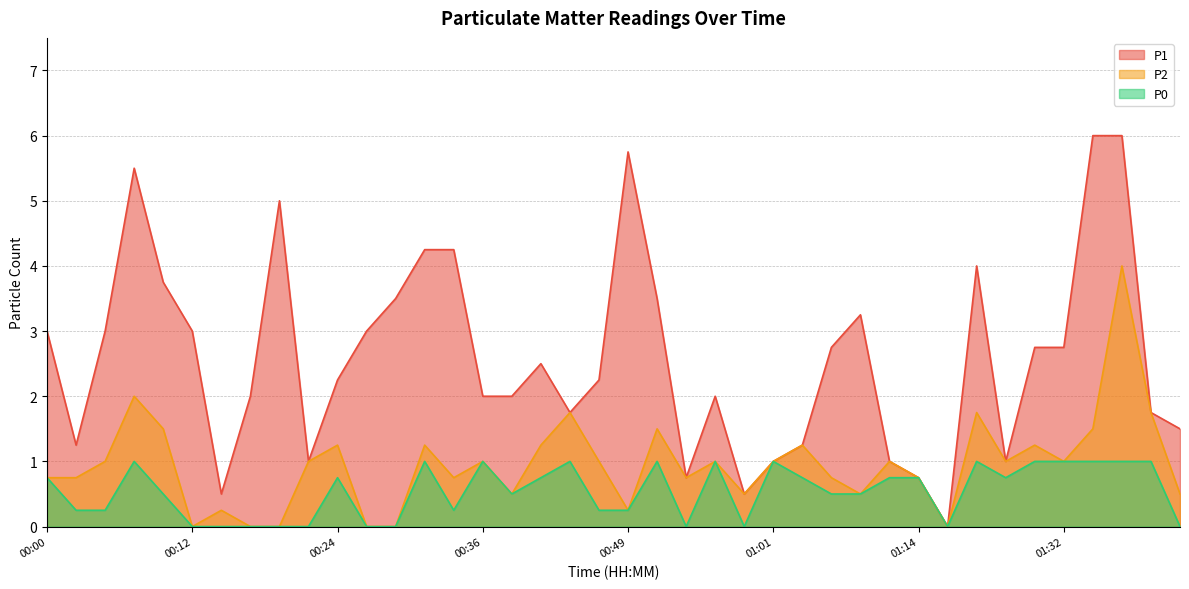

Reading left to right, transcribe all the data shown in this chart.

P1: 00:00=3.0	00:02=1.2	00:05=3.0	00:07=5.5	00:09=3.8	00:12=3.0	00:14=0.5	00:17=2.0	00:19=5.0	00:22=1.0	00:24=2.2	00:27=3.0	00:29=3.5	00:32=4.2	00:34=4.2	00:36=2.0	00:39=2.0	00:41=2.5	00:44=1.8	00:46=2.2	00:49=5.8	00:51=3.5	00:53=0.8	00:56=2.0	00:58=0.5	01:01=1.0	01:03=1.2	01:06=2.8	01:08=3.2	01:11=1.0	01:14=0.8	01:16=0.0	01:19=4.0	01:21=1.0	01:29=2.8	01:32=2.8	01:34=6.0	01:37=6.0	01:39=1.8	01:41=1.5
P2: 00:00=0.8	00:02=0.8	00:05=1.0	00:07=2.0	00:09=1.5	00:12=0.0	00:14=0.2	00:17=0.0	00:19=0.0	00:22=1.0	00:24=1.2	00:27=0.0	00:29=0.0	00:32=1.2	00:34=0.8	00:36=1.0	00:39=0.5	00:41=1.2	00:44=1.8	00:46=1.0	00:49=0.2	00:51=1.5	00:53=0.8	00:56=1.0	00:58=0.5	01:01=1.0	01:03=1.2	01:06=0.8	01:08=0.5	01:11=1.0	01:14=0.8	01:16=0.0	01:19=1.8	01:21=1.0	01:29=1.2	01:32=1.0	01:34=1.5	01:37=4.0	01:39=1.8	01:41=0.5
P0: 00:00=0.8	00:02=0.2	00:05=0.2	00:07=1.0	00:09=0.5	00:12=0.0	00:14=0.0	00:17=0.0	00:19=0.0	00:22=0.0	00:24=0.8	00:27=0.0	00:29=0.0	00:32=1.0	00:34=0.2	00:36=1.0	00:39=0.5	00:41=0.8	00:44=1.0	00:46=0.2	00:49=0.2	00:51=1.0	00:53=0.0	00:56=1.0	00:58=0.0	01:01=1.0	01:03=0.8	01:06=0.5	01:08=0.5	01:11=0.8	01:14=0.8	01:16=0.0	01:19=1.0	01:21=0.8	01:29=1.0	01:32=1.0	01:34=1.0	01:37=1.0	01:39=1.0	01:41=0.0